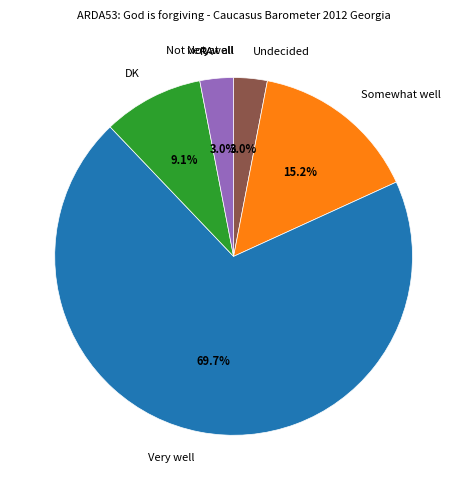

Which category has the biggest portion of the pie?

Very well